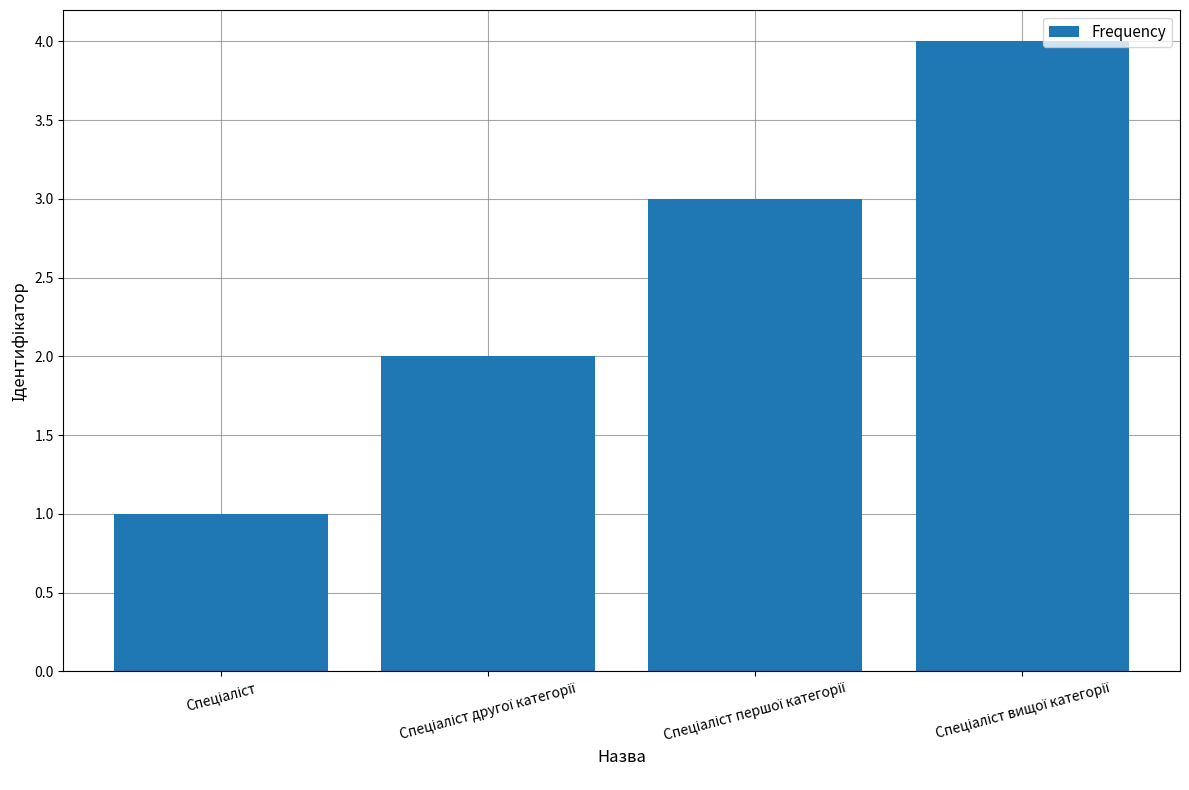

What is the difference between the maximum and minimum values?

3